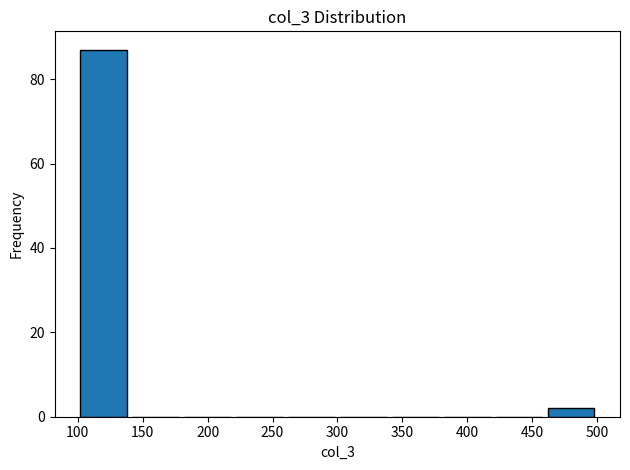

Over which range of the x-axis is the bar tallest?

100 to 140